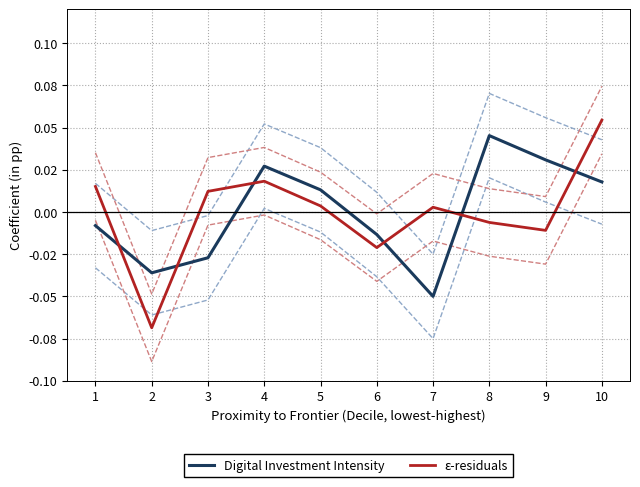

Rank the series by their average value, from lowest to highest.

Digital Investment Intensity, ε-residuals